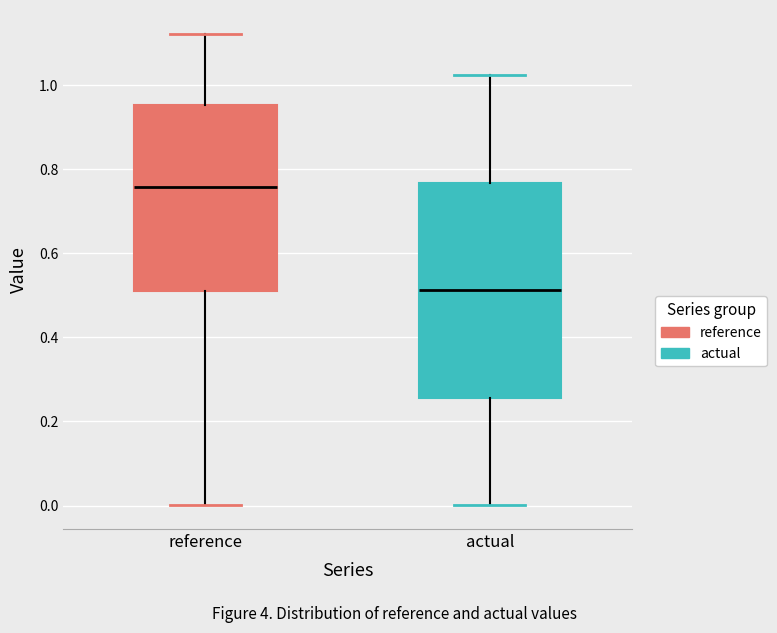

Reading left to right, read every box against the y-axis: the position of its median line, the range the box covers, and the ends of its whiskers. The values are not printed on the chart, so give them approximately, as read against the axis.

reference: median 0.76, box 0.52 to 0.96, whiskers 0.00 to 1.12
actual: median 0.52, box 0.26 to 0.76, whiskers 0.00 to 1.02